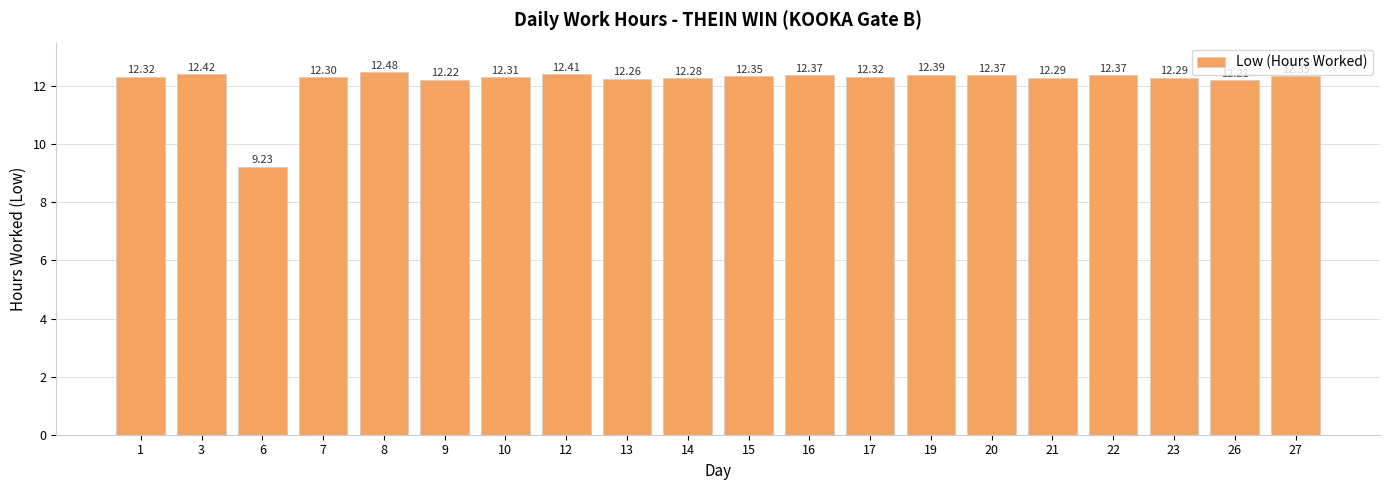

Approximately how many times larger is the value at 20 compared to 1?

1.0